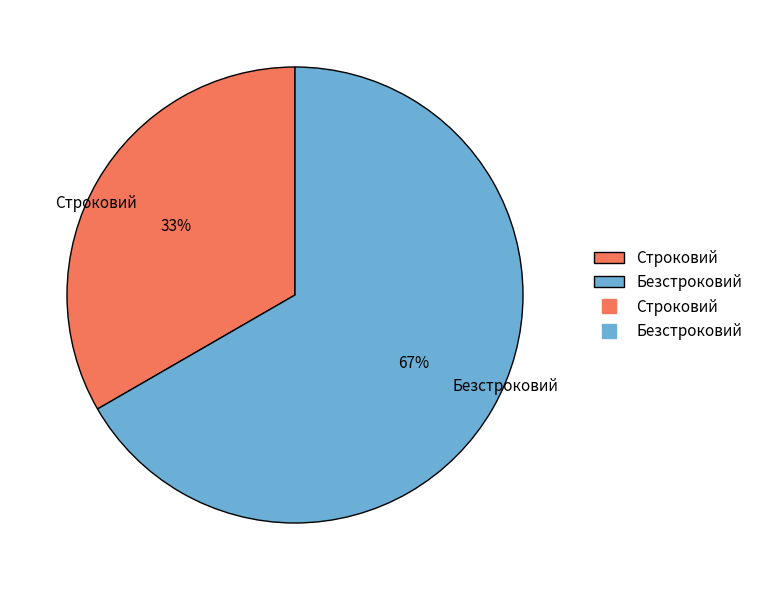

To the nearest percent, what is the average slice percentage?

50%